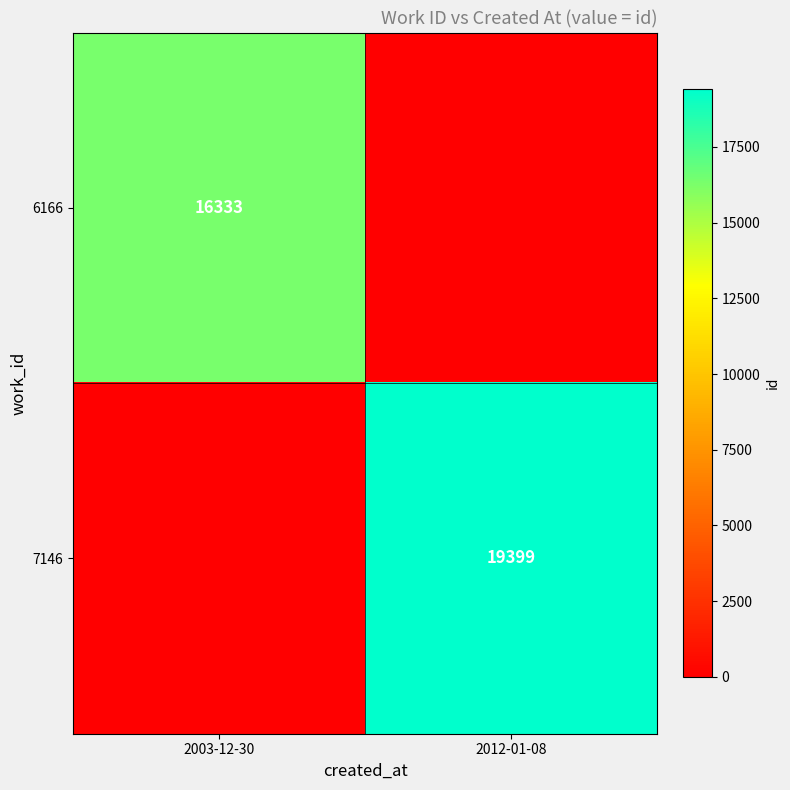

The value of 7146 at 2012-01-08 is 19399. True or false?

True